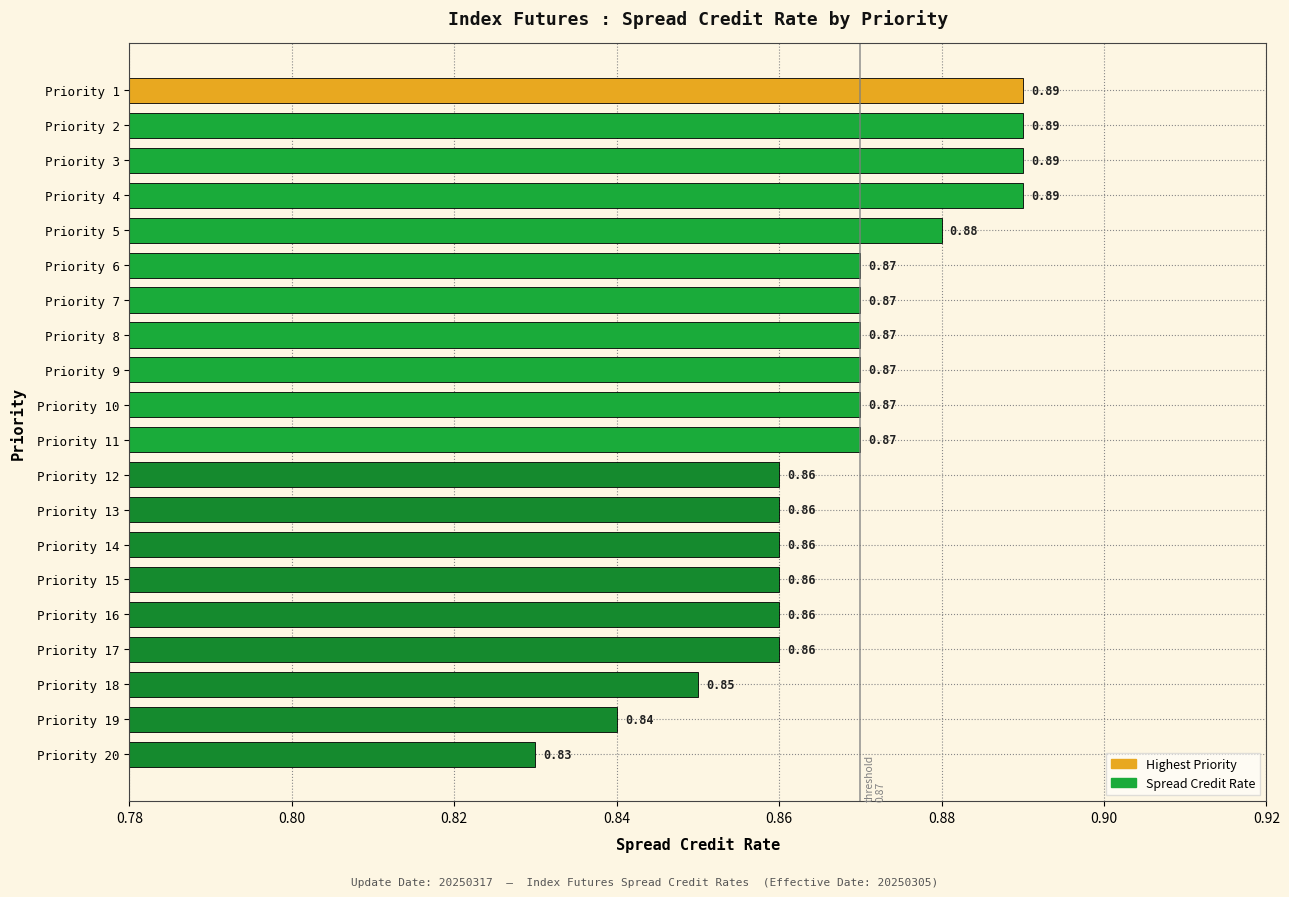

Which has a higher value, Priority 10 or Priority 4?

Priority 4